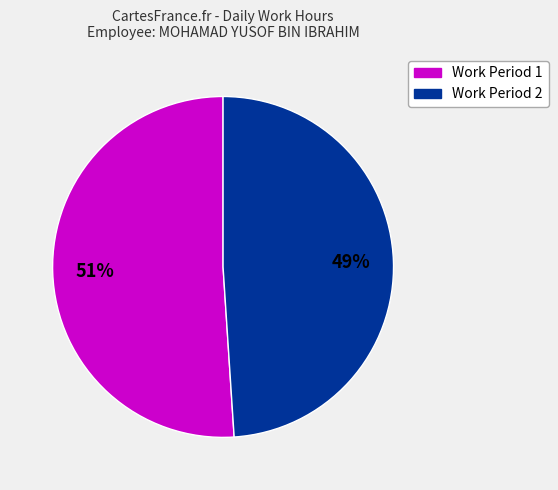

Rank the categories by value from lowest to highest.

Work Period 2, Work Period 1